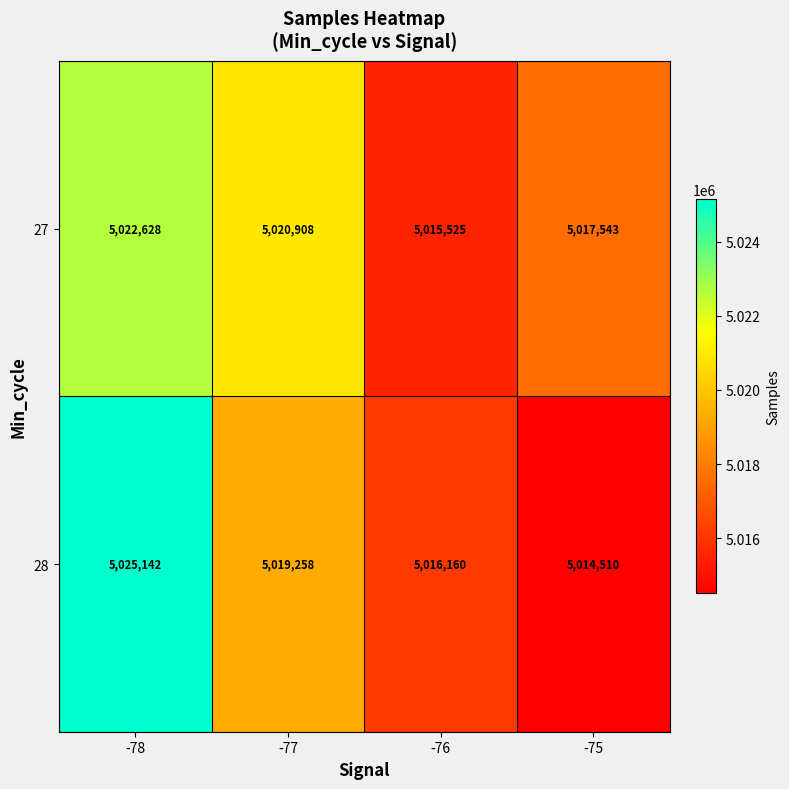

How many 27 values are between 5017543 and 5022628?

3